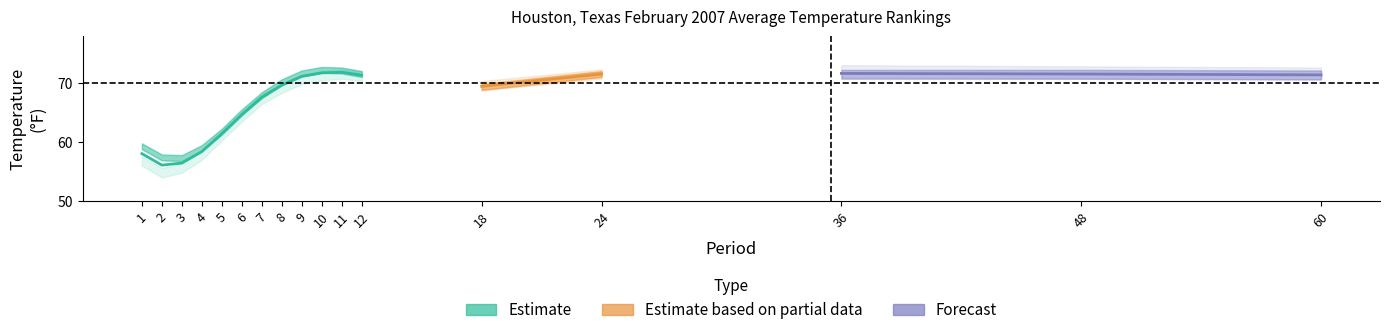

True or false: Value has more than 1 interior local peaks.

True